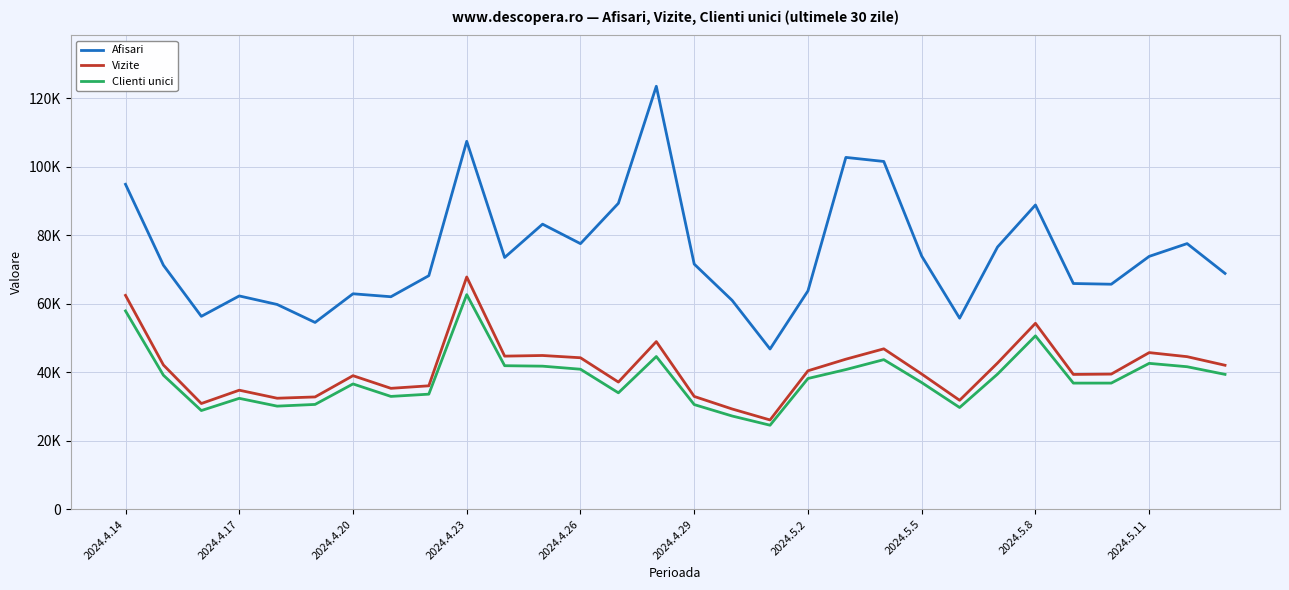

Where is Clienti unici nearest to the value 43623?

20